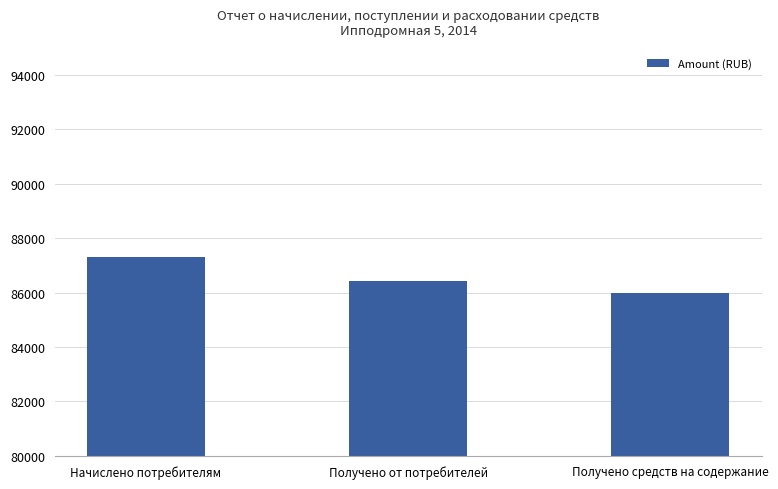

Does the chart contain any negative values?

No